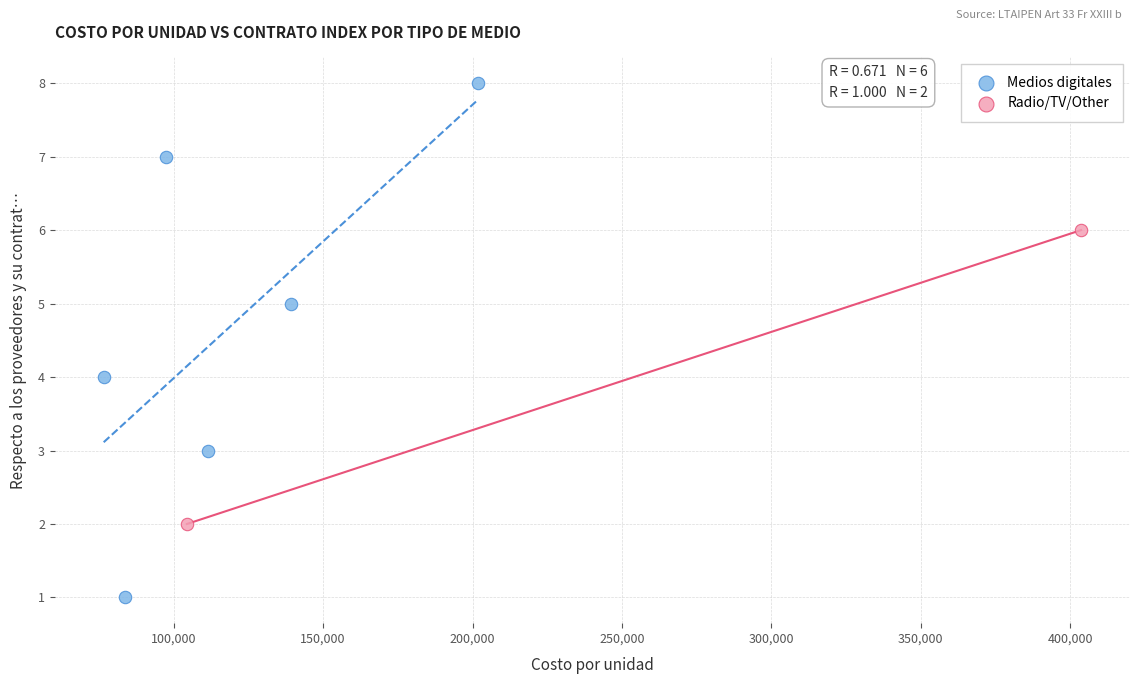

What are all the series names shown in the legend?

Medios digitales, Radio/TV/Other